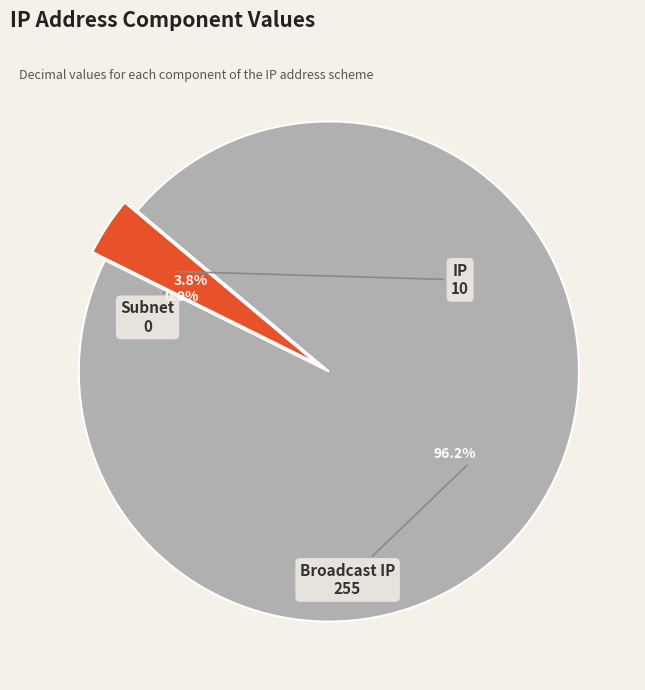

Approximately how many times larger is the value at Broadcast IP compared to IP?

25.5